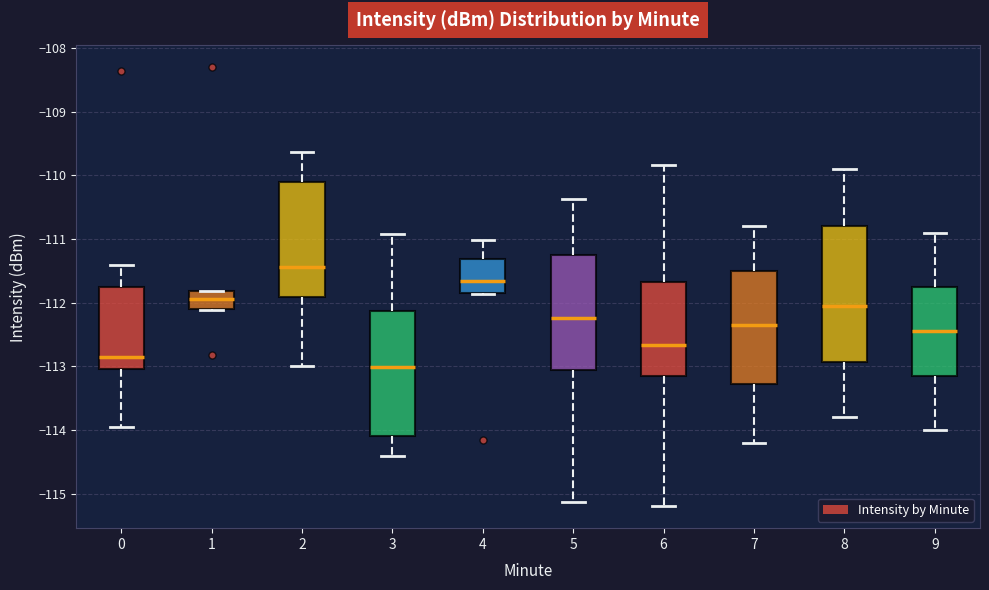

Reading left to right, transcribe this box plot: for each box, give where its median line is, the range the box spans, and where its two whiskers end, as read against the y-axis. The values are not printed on the chart, so give them approximately, as read against the axis.

0: median -112.9, box -113.0 to -111.8, whiskers -113.9 to -111.4
1: median -111.9, box -112.1 to -111.8, whiskers -112.1 to -111.8
2: median -111.4, box -111.9 to -110.1, whiskers -113.0 to -109.6
3: median -113.0, box -114.1 to -112.1, whiskers -114.4 to -110.9
4: median -111.7, box -111.8 to -111.3, whiskers -111.9 to -111.0
5: median -112.2, box -113.1 to -111.2, whiskers -115.1 to -110.4
6: median -112.7, box -113.1 to -111.7, whiskers -115.2 to -109.8
7: median -112.3, box -113.3 to -111.5, whiskers -114.2 to -110.8
8: median -112.0, box -112.9 to -110.8, whiskers -113.8 to -109.9
9: median -112.4, box -113.1 to -111.7, whiskers -114.0 to -110.9